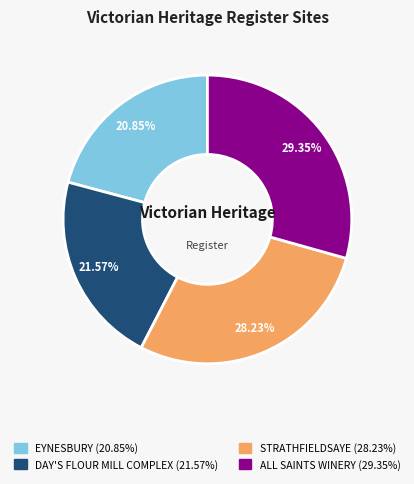

What percentage do DAY'S FLOUR MILL COMPLEX and ALL SAINTS WINERY together represent?

50.9%